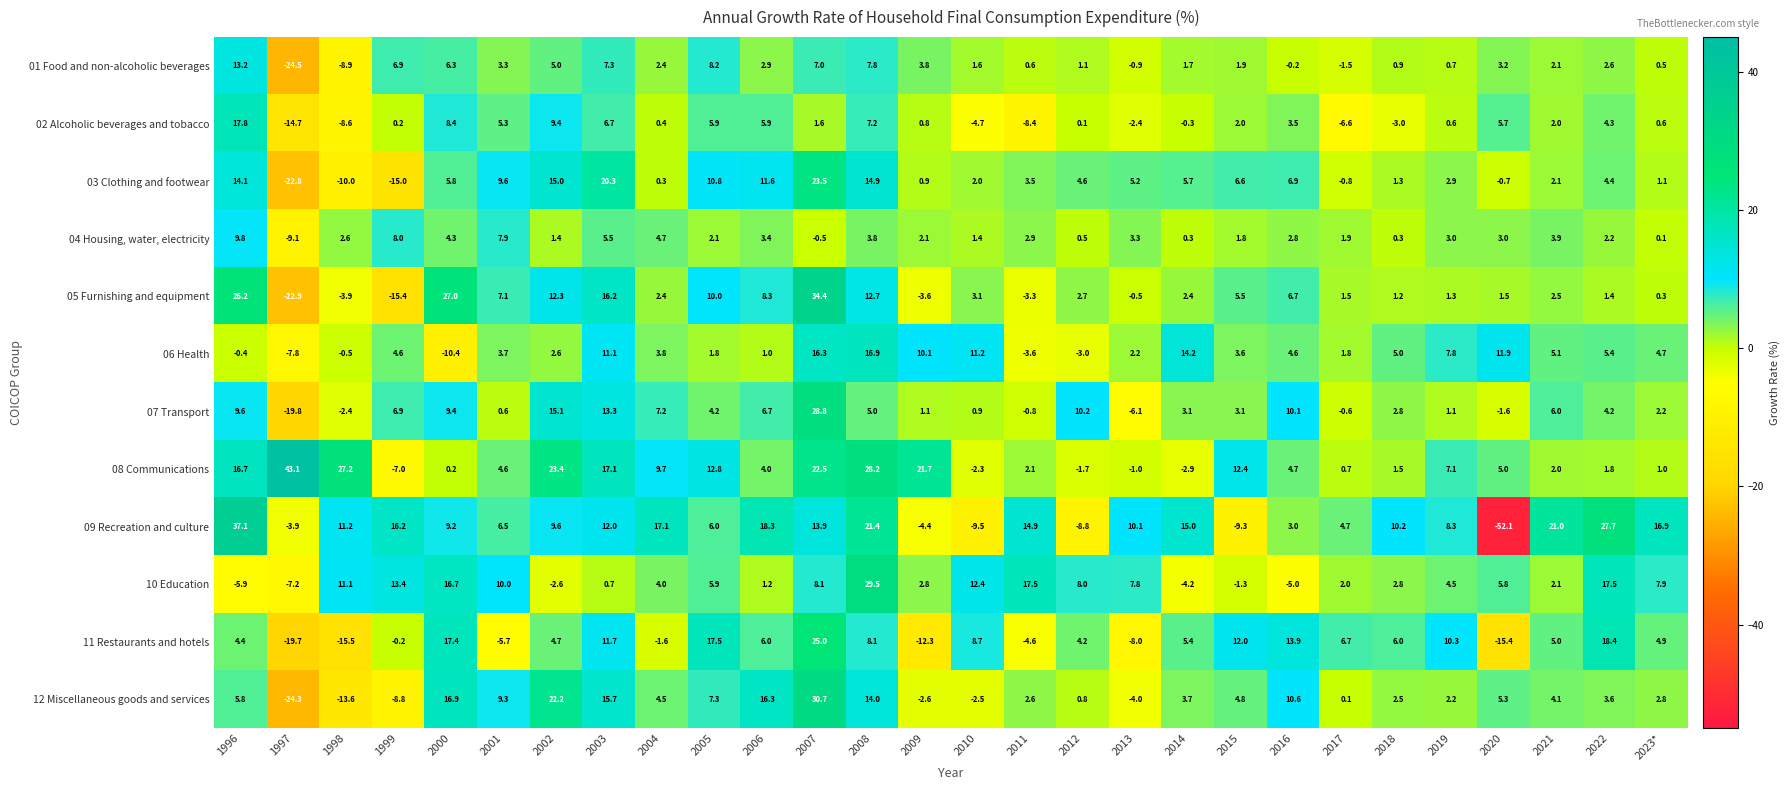

How many data points does each series have?

28